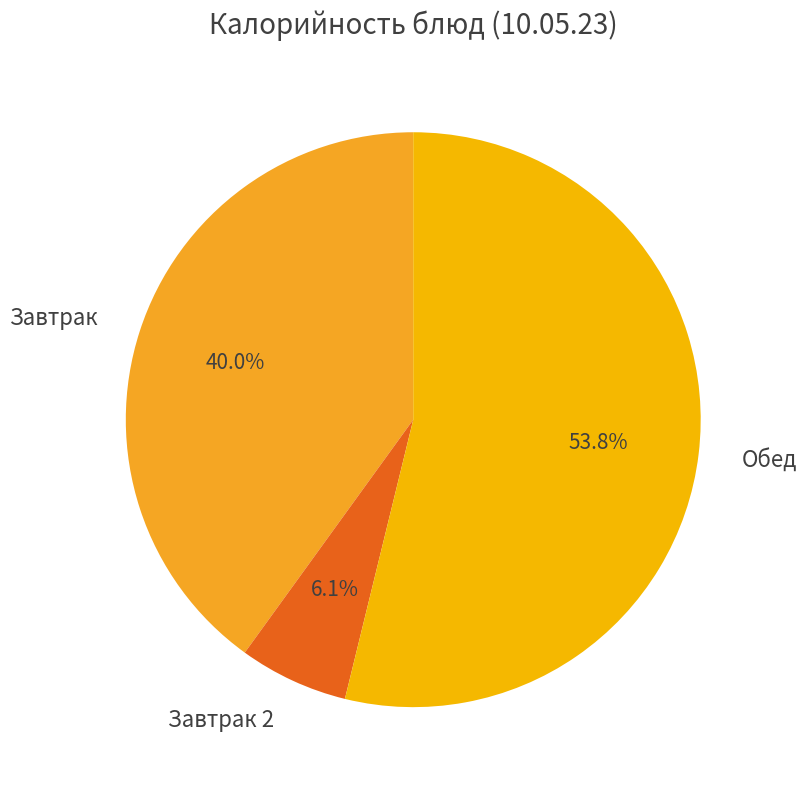

How many segments does this pie chart have?

3